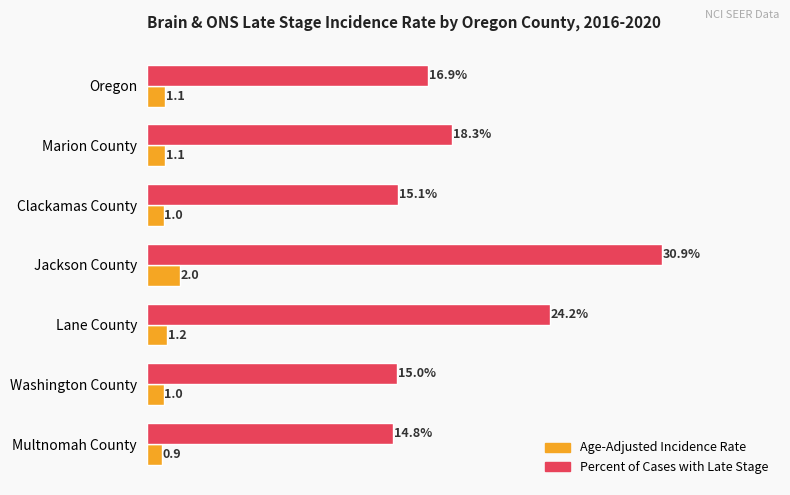

At which category is the sum across all series the highest?

Jackson County